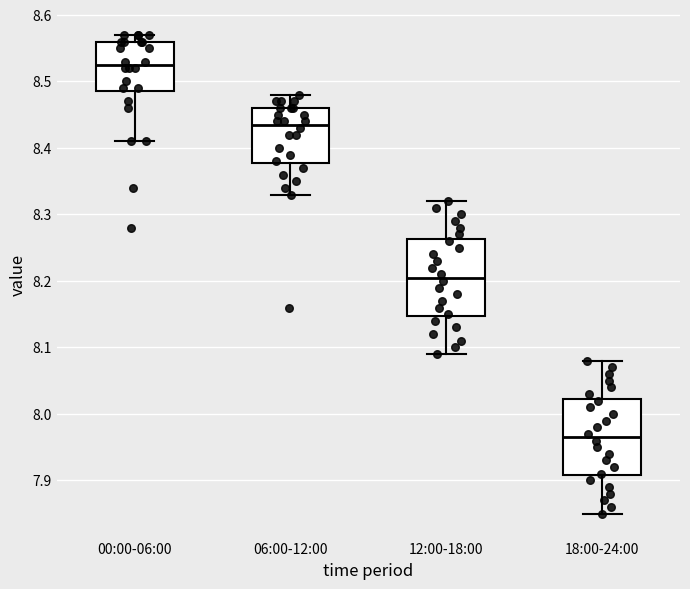

Reading left to right, transcribe this box plot: for each box, give where its median line is, the range the box spans, and where its two whiskers end, as read against the y-axis. The values are not printed on the chart, so give them approximately, as read against the axis.

00:00-06:00: median 8.53, box 8.49 to 8.56, whiskers 8.41 to 8.57
06:00-12:00: median 8.44, box 8.38 to 8.46, whiskers 8.33 to 8.48
12:00-18:00: median 8.21, box 8.15 to 8.26, whiskers 8.09 to 8.32
18:00-24:00: median 7.97, box 7.91 to 8.02, whiskers 7.85 to 8.08